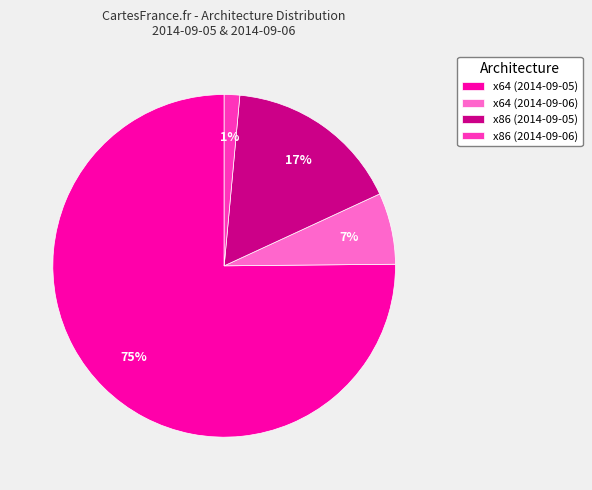

Which has a higher value, x64 (2014-09-06) or x64 (2014-09-05)?

x64 (2014-09-05)